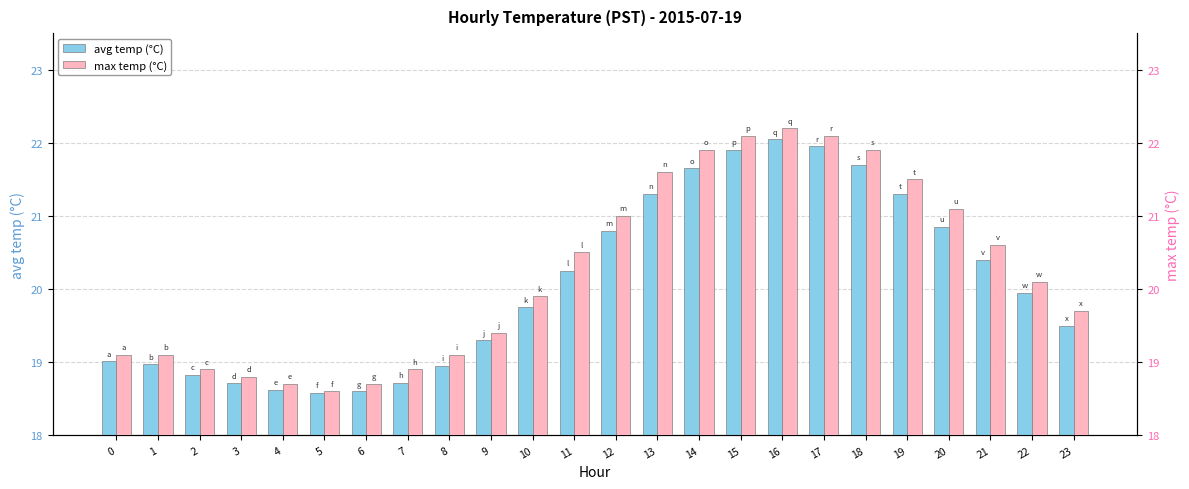

What is the greatest value displayed?

22.2